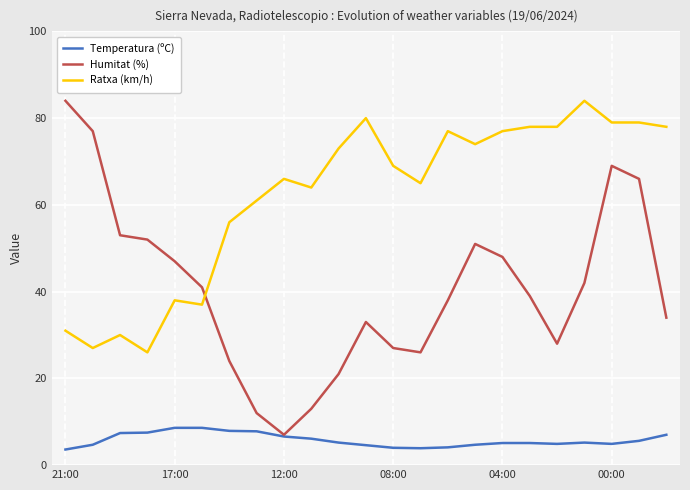

True or false: Temperatura (ºC) and Ratxa (km/h) cross at least once.

False